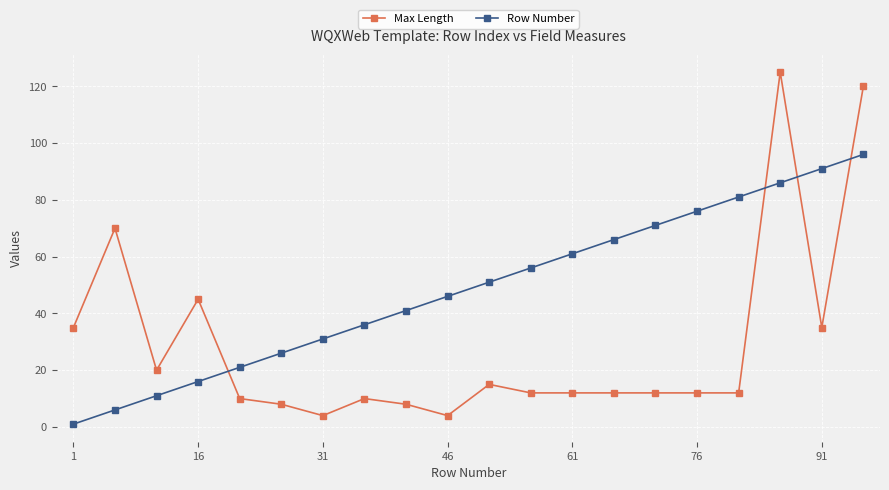

Reading left to right, transcribe all the data shown in this chart.

Max Length: 35	70	20	45	10	8	4	10	8	4	15	12	12	12	12	12	12	125	35	120
Row Number: 1	6	11	16	21	26	31	36	41	46	51	56	61	66	71	76	81	86	91	96